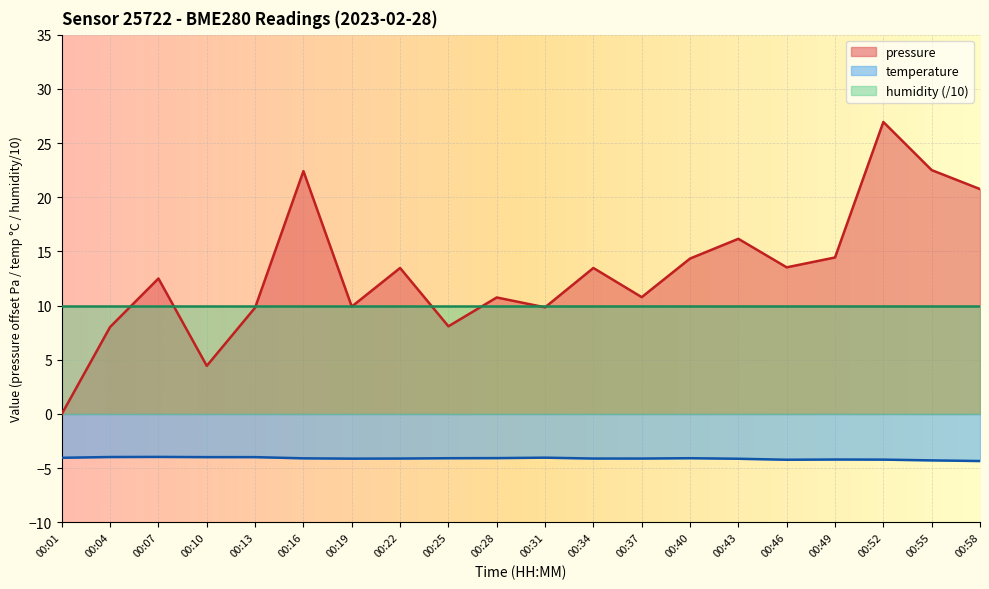

Rank the series by their average value, from highest to lowest.

pressure, humidity (/10), temperature